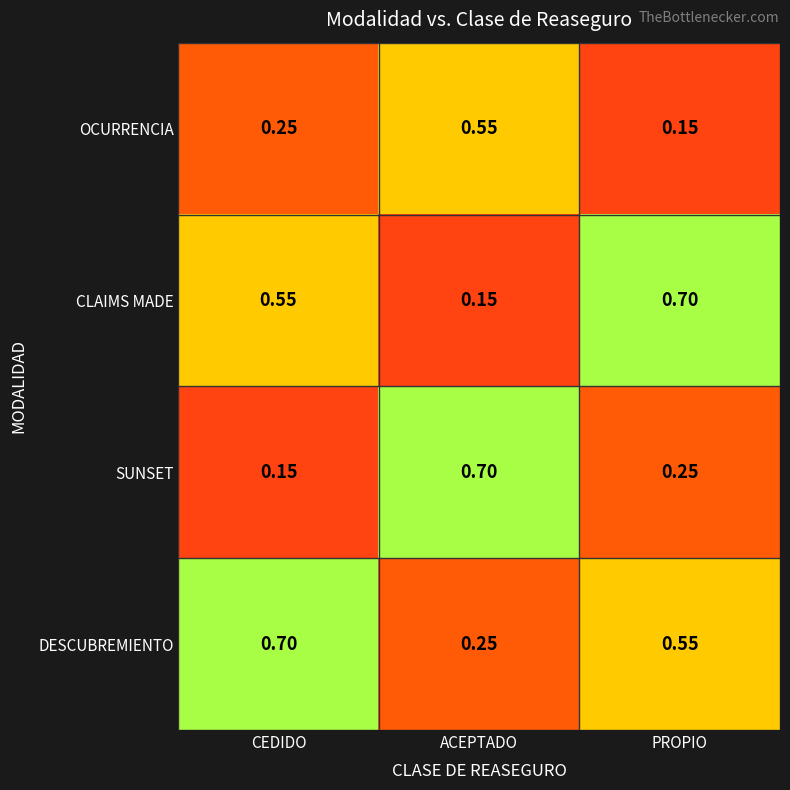

At which label does SUNSET reach its minimum?

CEDIDO